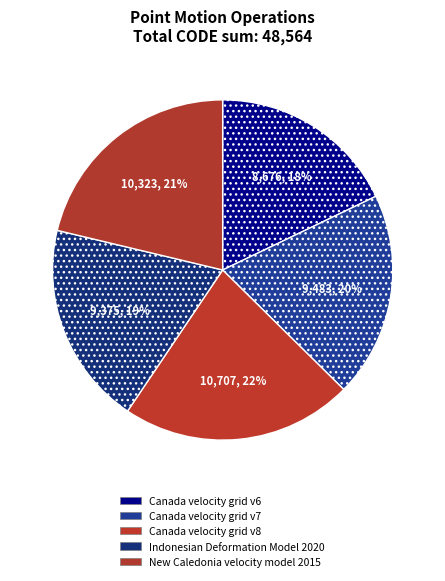

How many segments does this pie chart have?

5